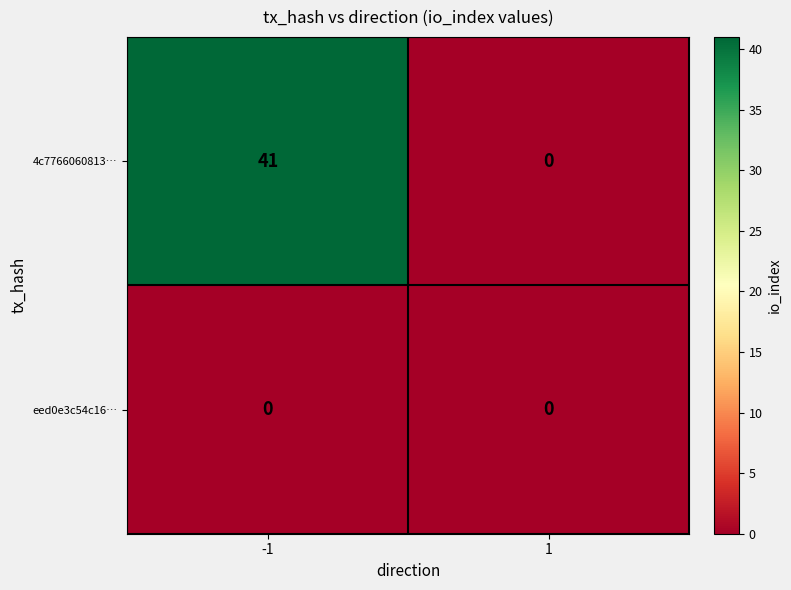

Rank the series by their maximum value, from lowest to highest.

eed0e3c54c16…, 4c7766060813…